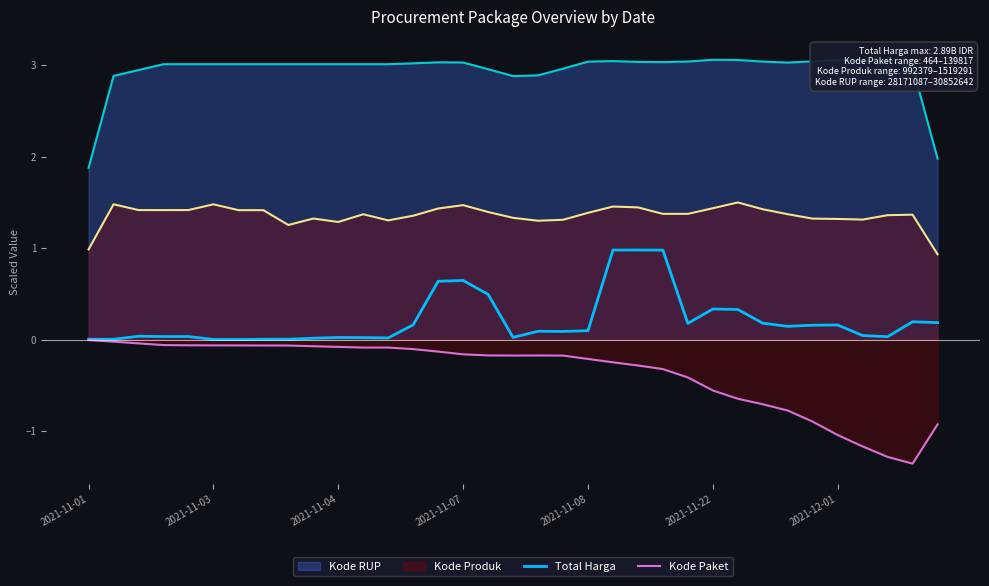

Which series has the largest total across all categories?

Kode RUP